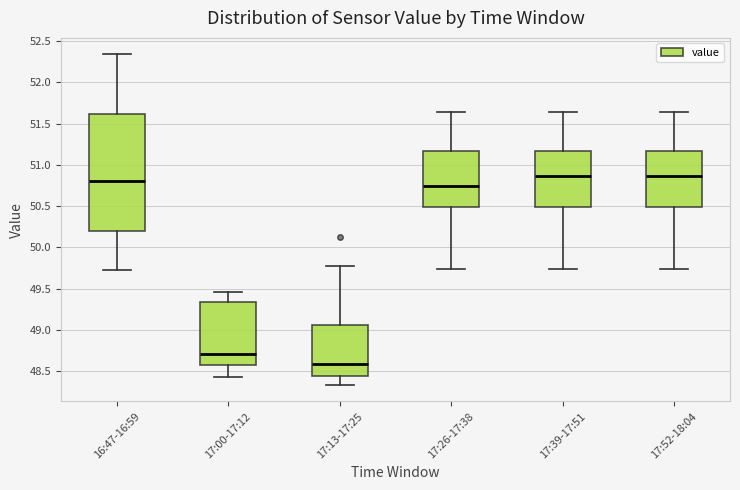

Reading left to right, read every box against the y-axis: the position of its median line, the range the box covers, and the ends of its whiskers. The values are not printed on the chart, so give them approximately, as read against the axis.

16:47-16:59: median 50.80, box 50.20 to 51.60, whiskers 49.70 to 52.35
17:00-17:12: median 48.70, box 48.55 to 49.35, whiskers 48.45 to 49.45
17:13-17:25: median 48.60, box 48.45 to 49.05, whiskers 48.35 to 49.75
17:26-17:38: median 50.75, box 50.50 to 51.15, whiskers 49.75 to 51.65
17:39-17:51: median 50.85, box 50.50 to 51.15, whiskers 49.75 to 51.65
17:52-18:04: median 50.85, box 50.50 to 51.15, whiskers 49.75 to 51.65